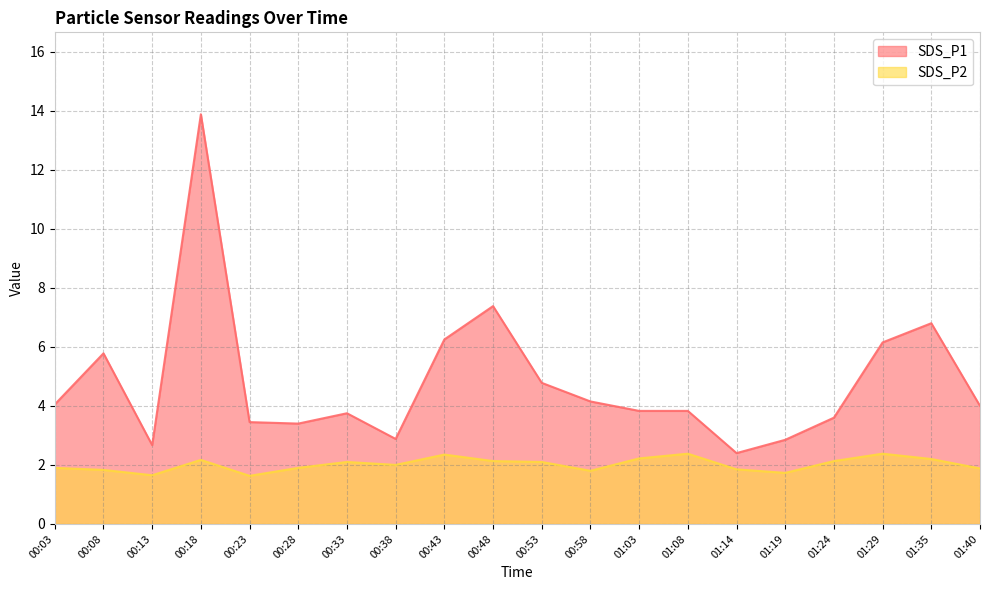

At 00:53, list the series in order from largest to smallest.

SDS_P1, SDS_P2